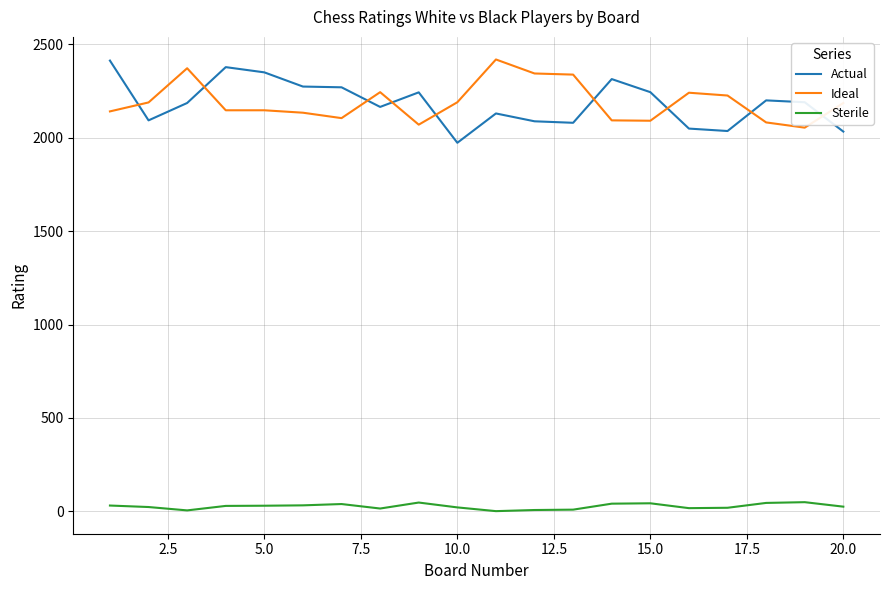

What is the greatest value displayed?

2419